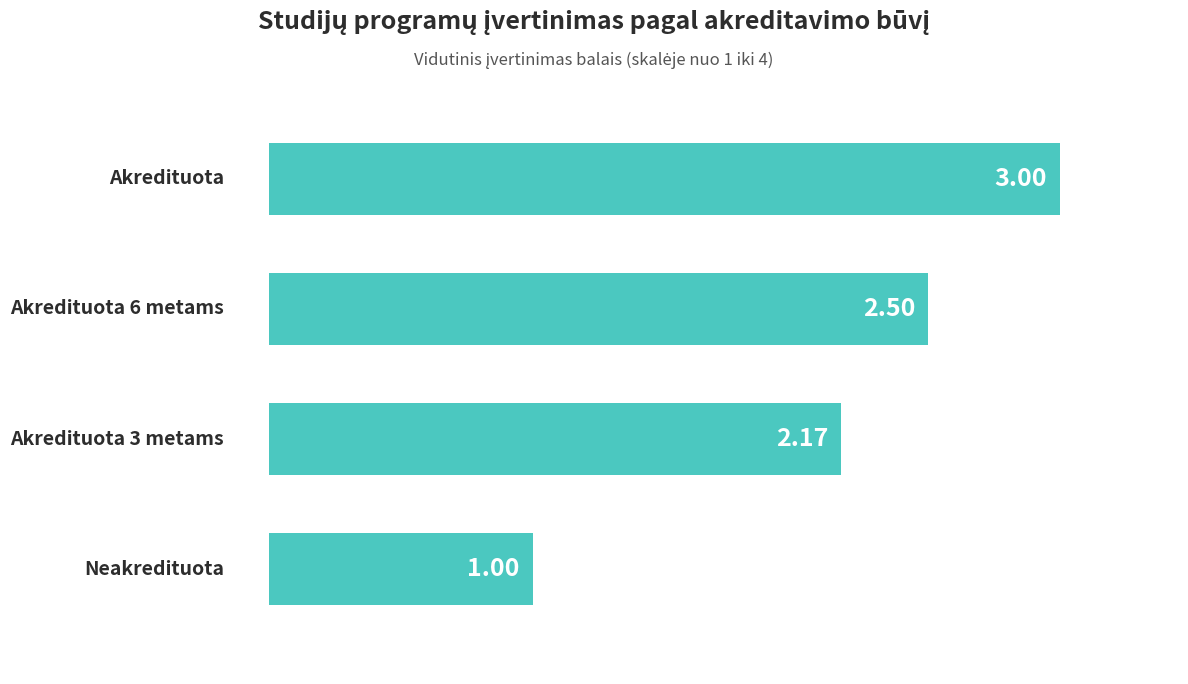

How many bars are there in total?

4